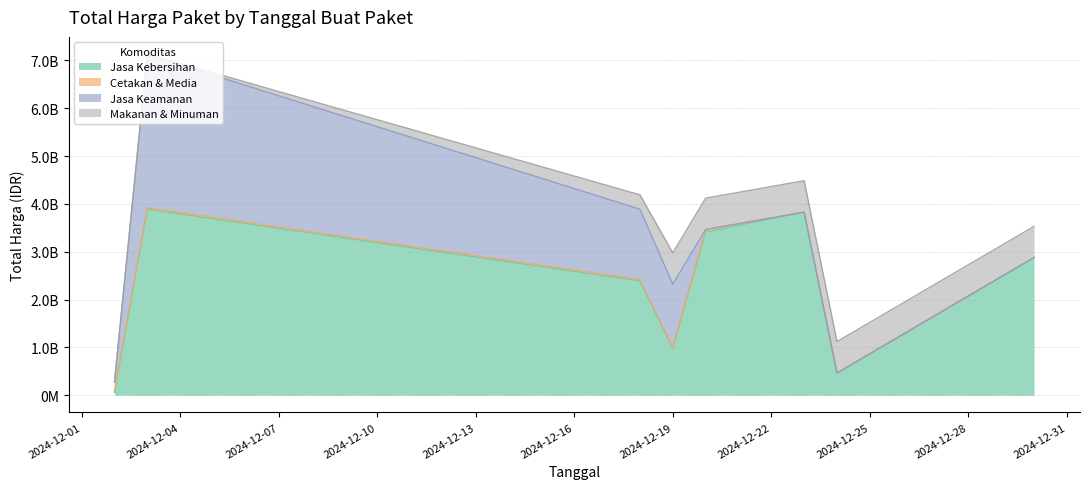

Which series has the widest spread of values?

Jasa Kebersihan